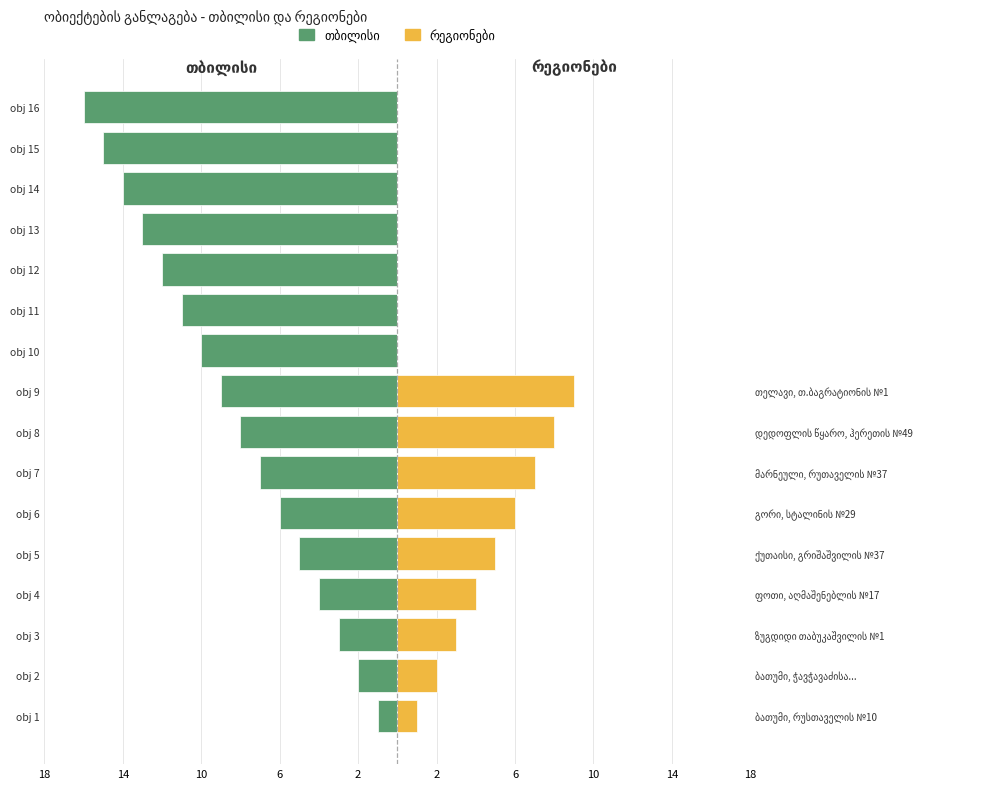

True or false: თბილისი has a value of -4 at obj 6.

False